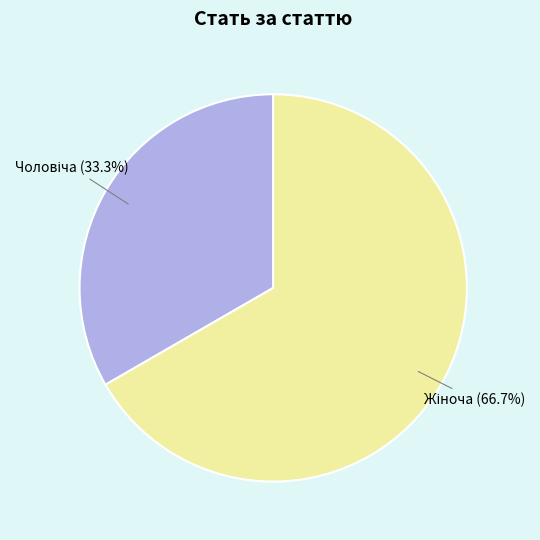

Does any single category account for the majority?

Yes